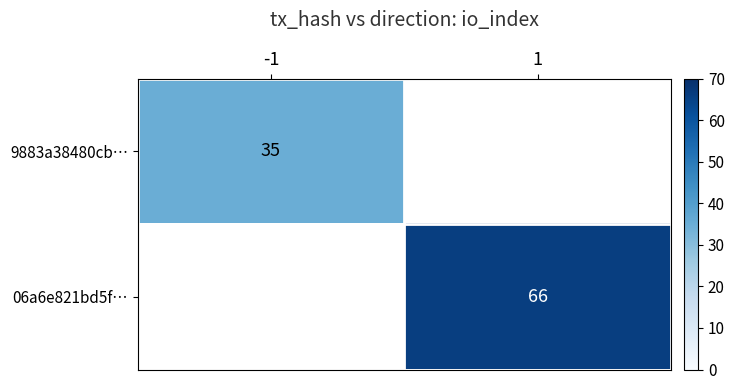

The value of 9883a38480cb… at -1 is 12. True or false?

False